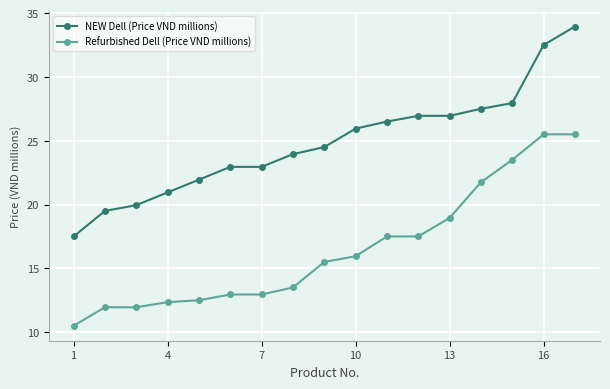

What is the difference between the second highest and minimum values in the Refurbished Dell (Price VND millions) series?

15.0